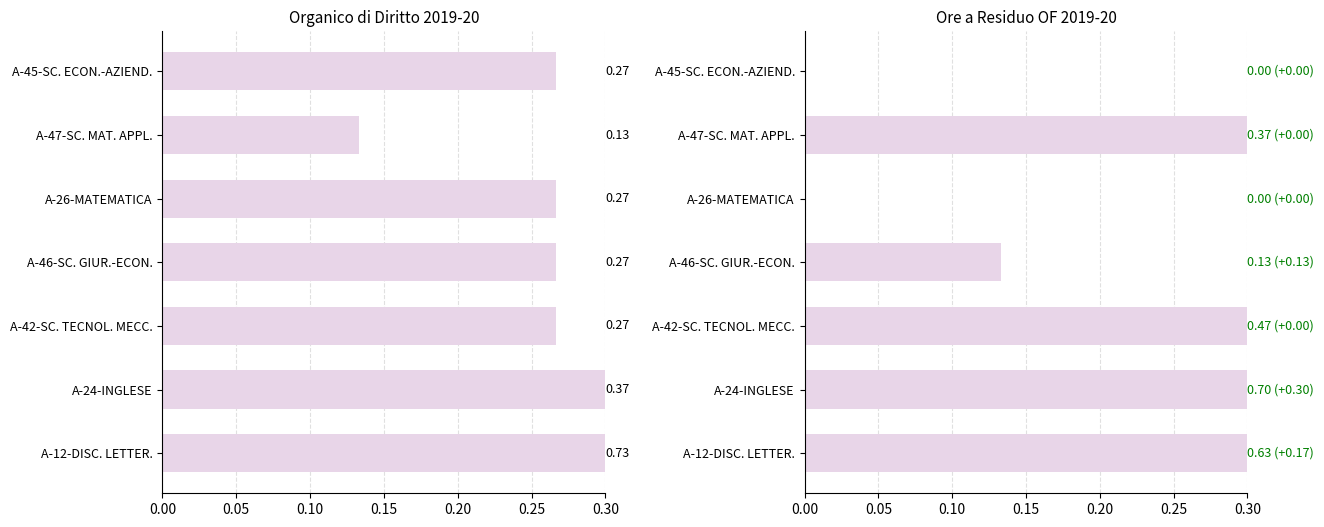

What is the sum of all Ore a Residuo OF values?

2.3